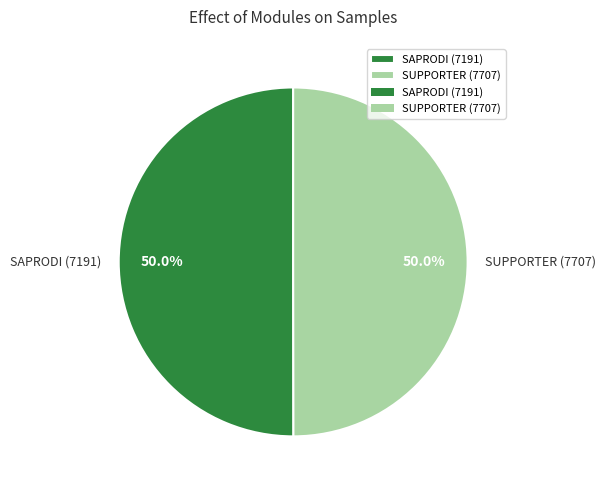

What is the total percentage of SUPPORTER (7707) and SAPRODI (7191)?

100.0%